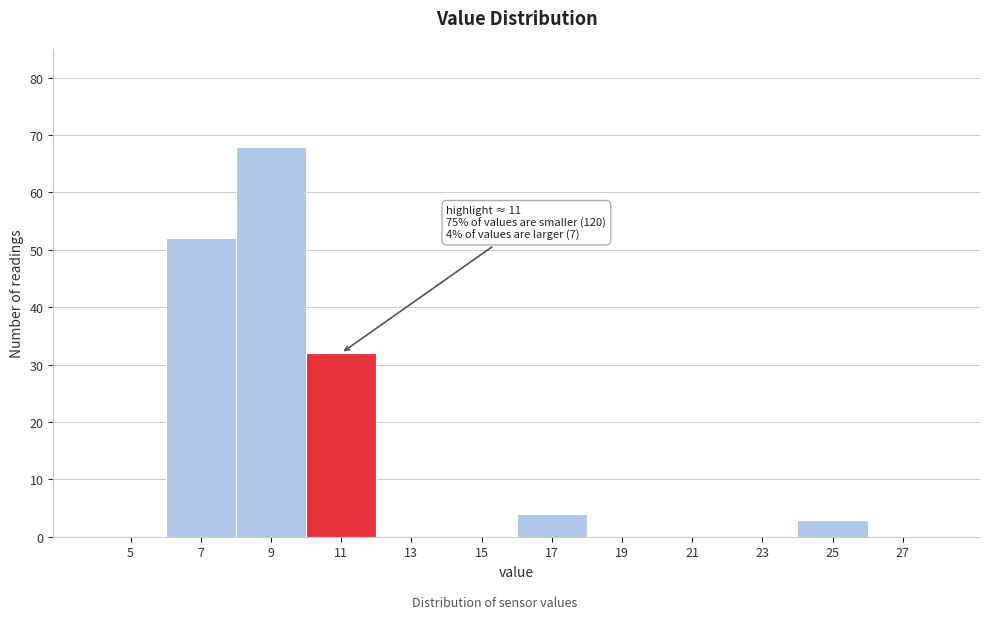

Reading left to right, transcribe all the data shown in this chart.

5=0	7=52	9=68	11=32	13=0	15=0	17=4	19=0	21=0	23=0	25=3	27=0